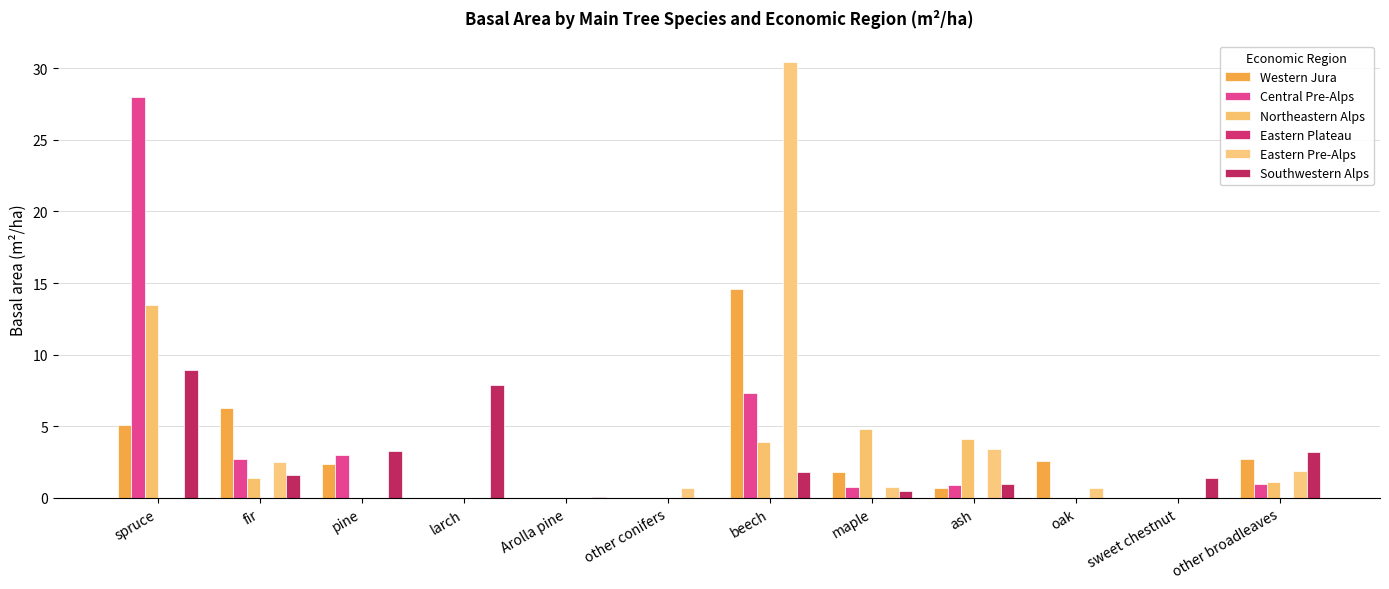

At which category is the sum across all series the highest?

beech